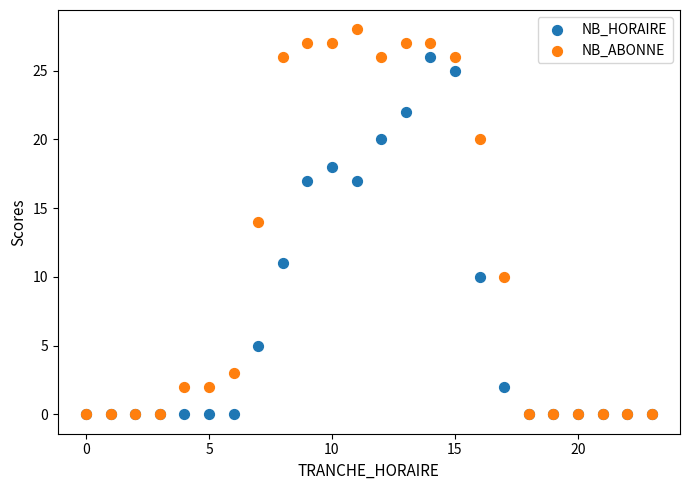

What are all the series names shown in the legend?

NB_HORAIRE, NB_ABONNE